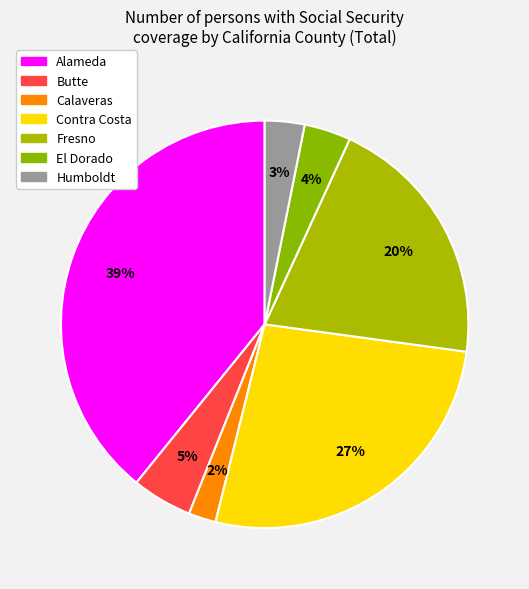

How many slices are in this pie chart?

7